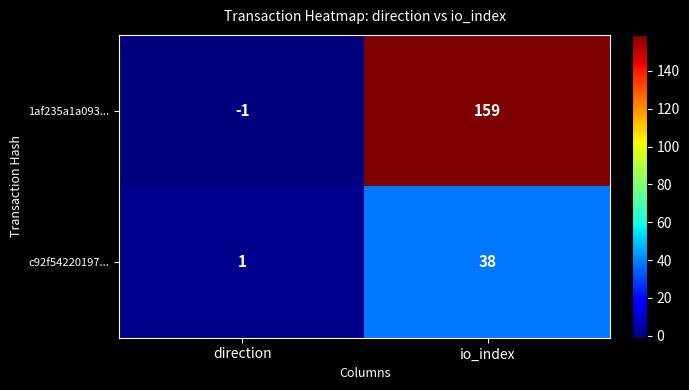

Read the 1af235a1a093... value at io_index.

159